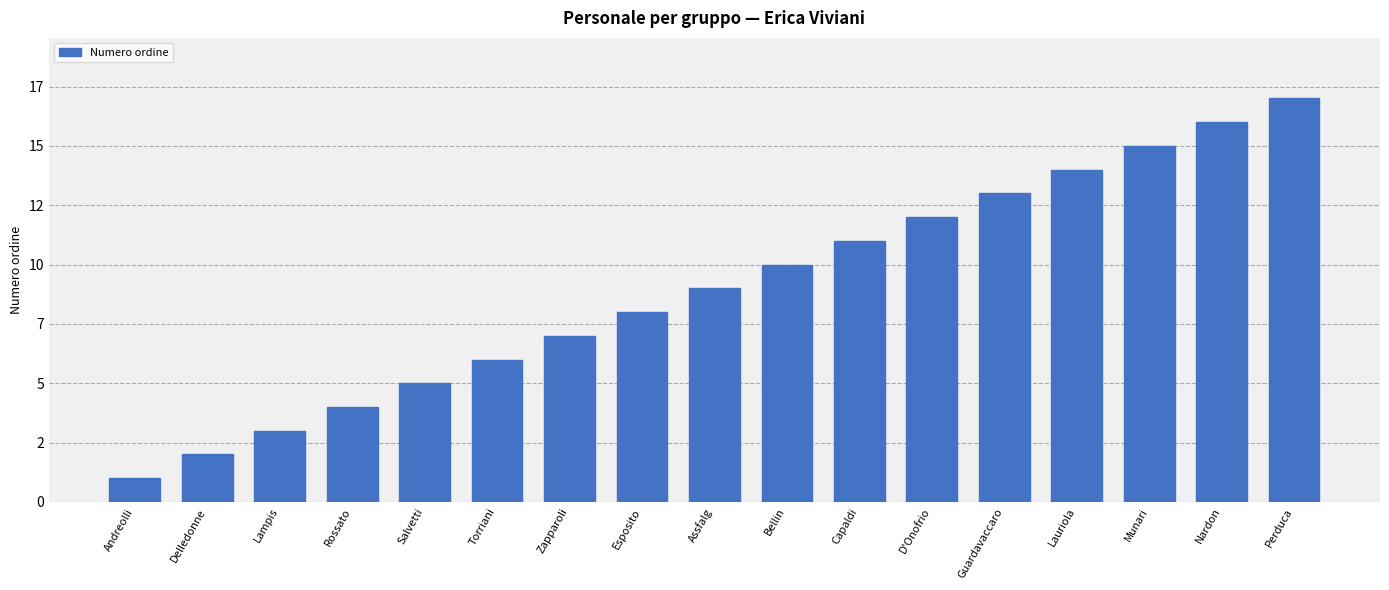

Are the bars horizontal?

No